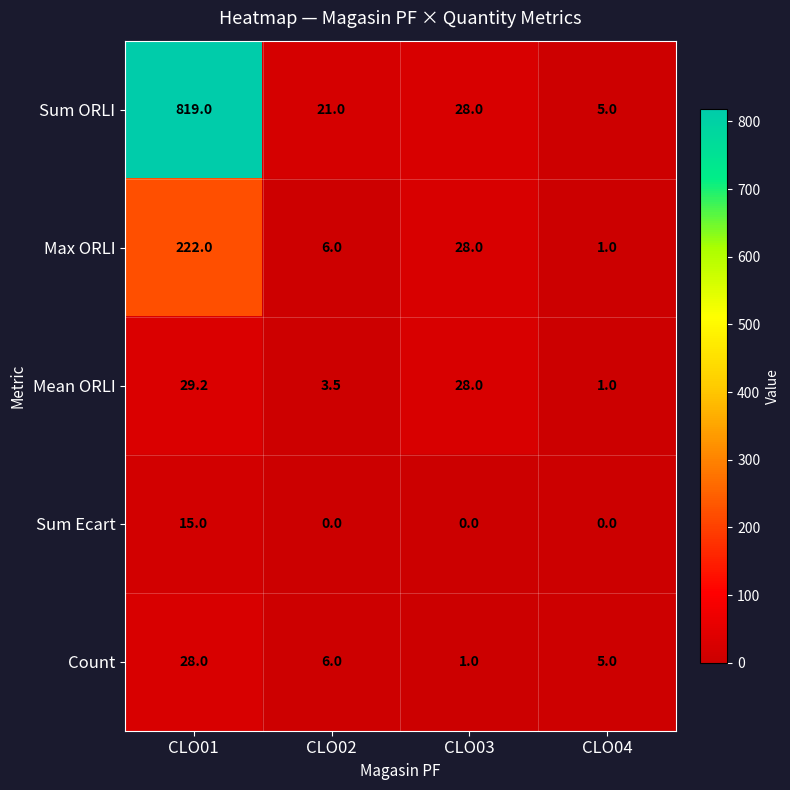

What is the sum of all Max ORLI values?

257.0